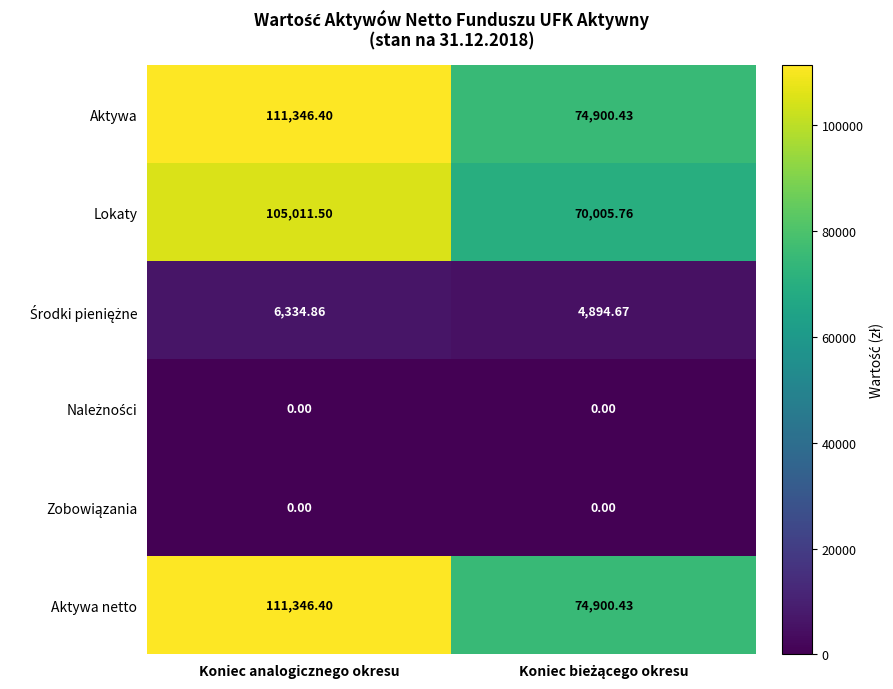

At which category does the chart reach its peak across all series?

Koniec analogicznego okresu